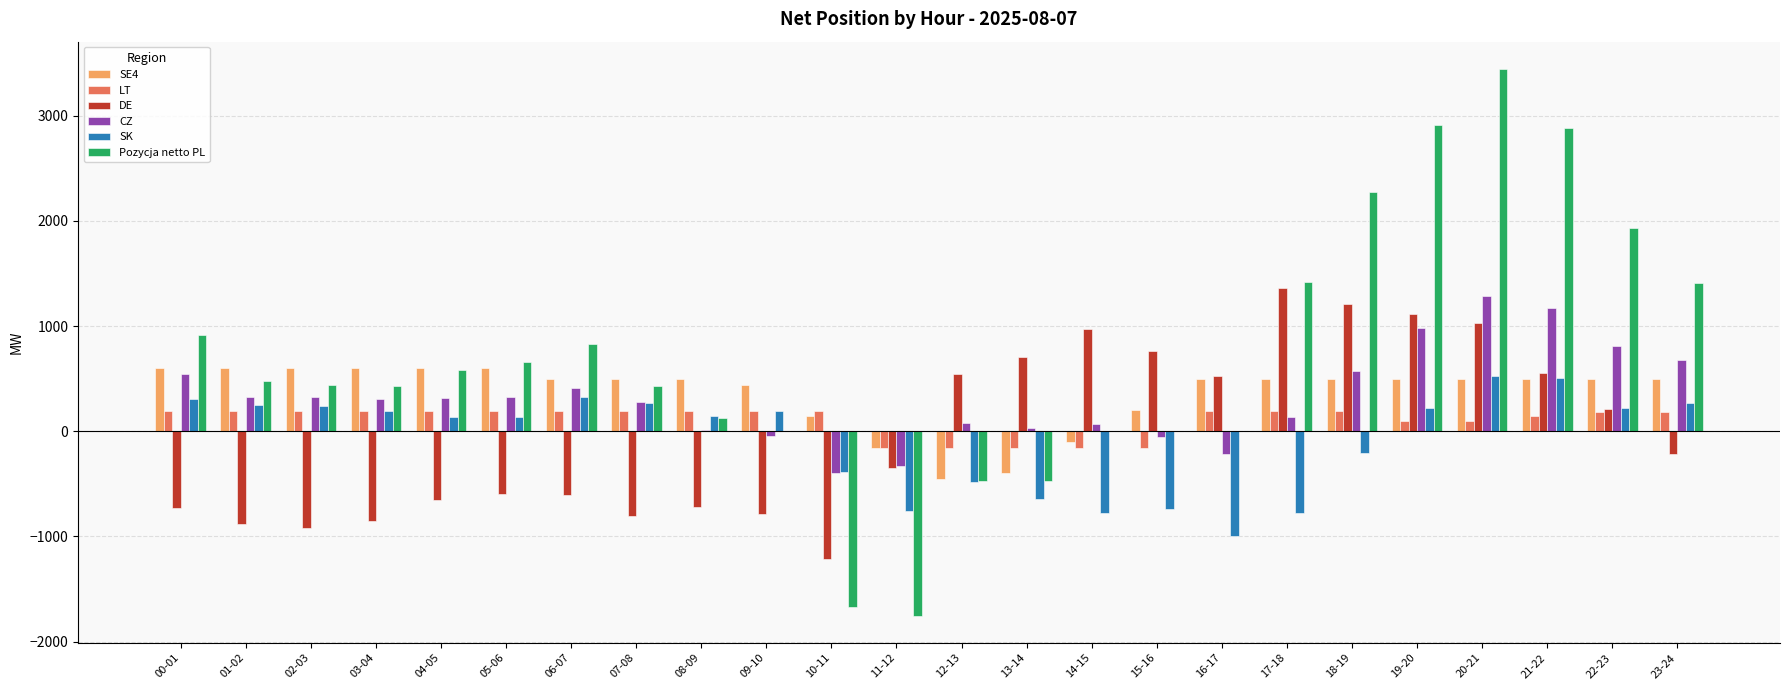

Are the bars horizontal?

No